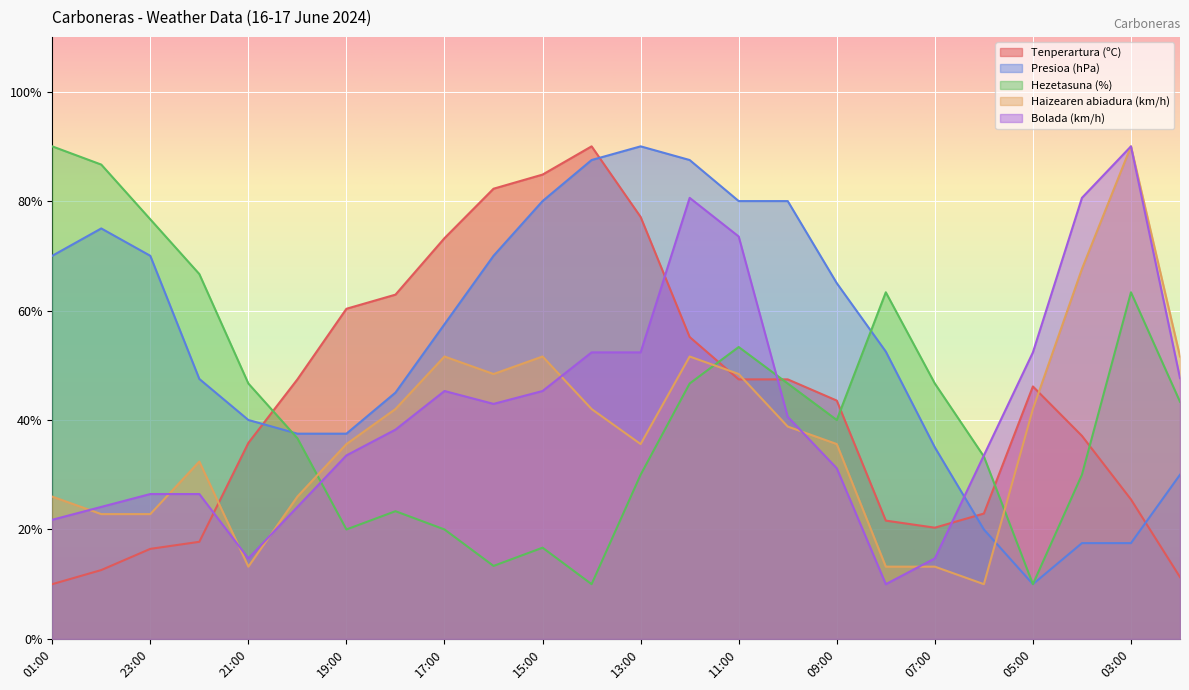

What are all the series names shown in the legend?

Tenperartura (ºC), Presioa (hPa), Hezetasuna (%), Haizearen abiadura (km/h), Bolada (km/h)